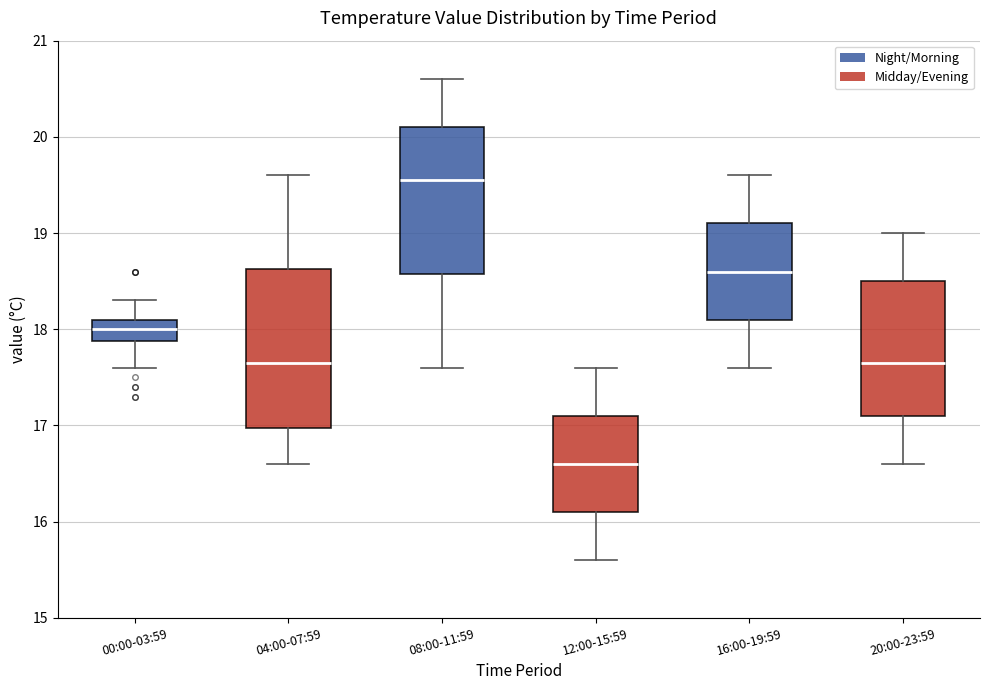

Reading left to right, read every box against the y-axis: the position of its median line, the range the box covers, and the ends of its whiskers. The values are not printed on the chart, so give them approximately, as read against the axis.

00:00-03:59: median 18.0, box 17.9 to 18.1, whiskers 17.6 to 18.3
04:00-07:59: median 17.7, box 17.0 to 18.6, whiskers 16.6 to 19.6
08:00-11:59: median 19.6, box 18.6 to 20.1, whiskers 17.6 to 20.6
12:00-15:59: median 16.6, box 16.1 to 17.1, whiskers 15.6 to 17.6
16:00-19:59: median 18.6, box 18.1 to 19.1, whiskers 17.6 to 19.6
20:00-23:59: median 17.7, box 17.1 to 18.5, whiskers 16.6 to 19.0